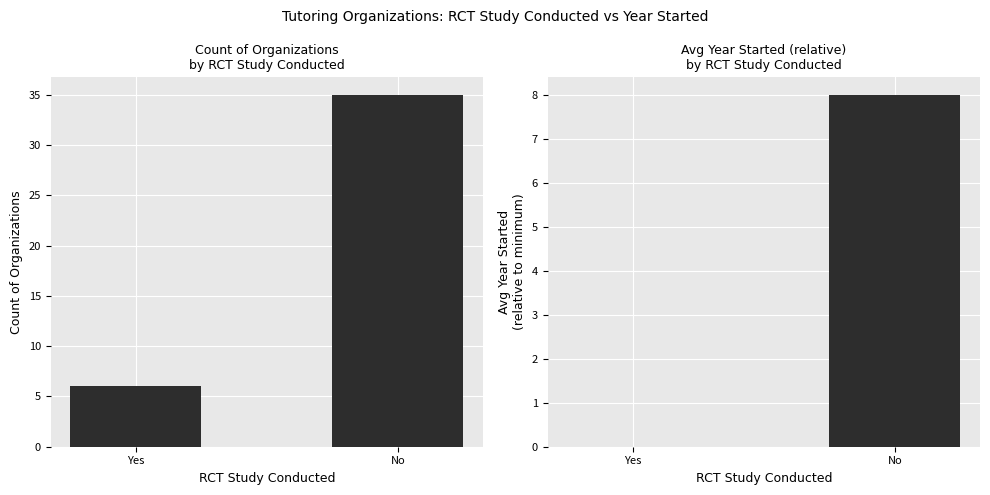

How many groups of bars are there?

2